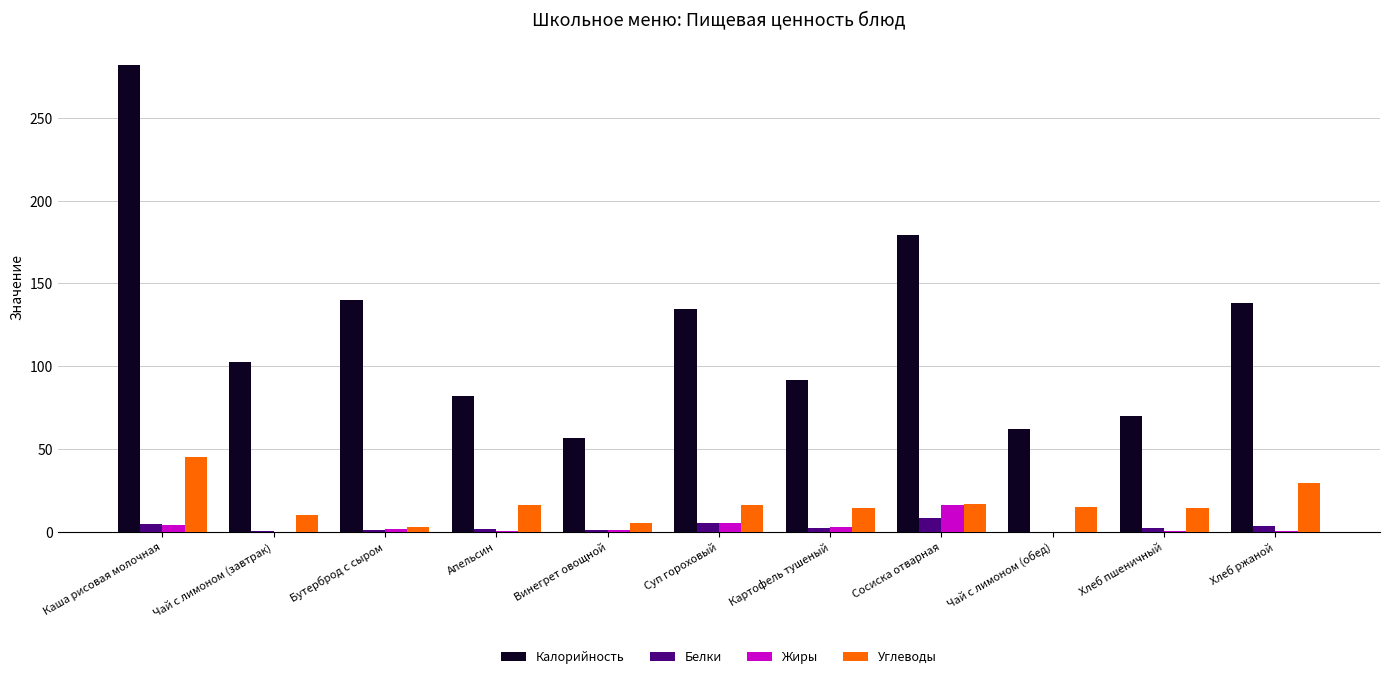

Which series has the largest total across all categories?

Калорийность